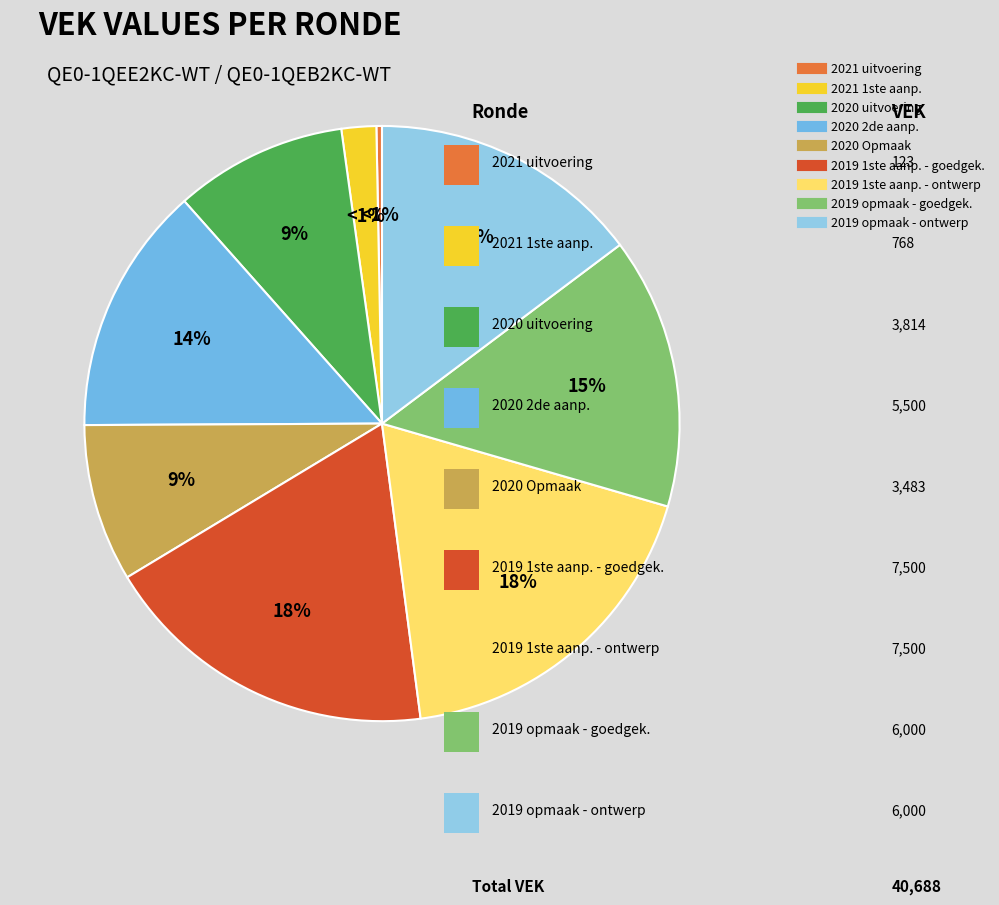

Between 2019 1ste aanpassing - ontwerp and 2019 opmaak - goedgekeurd, which is larger?

2019 1ste aanpassing - ontwerp